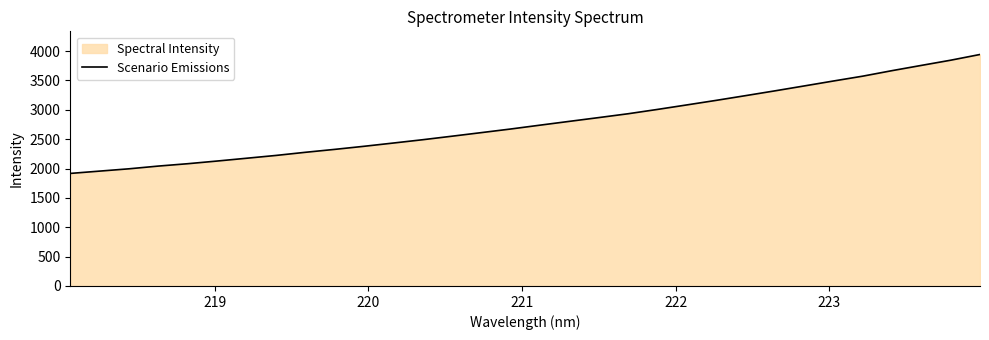

What is the value of the 23rd point from the left?

3161.4